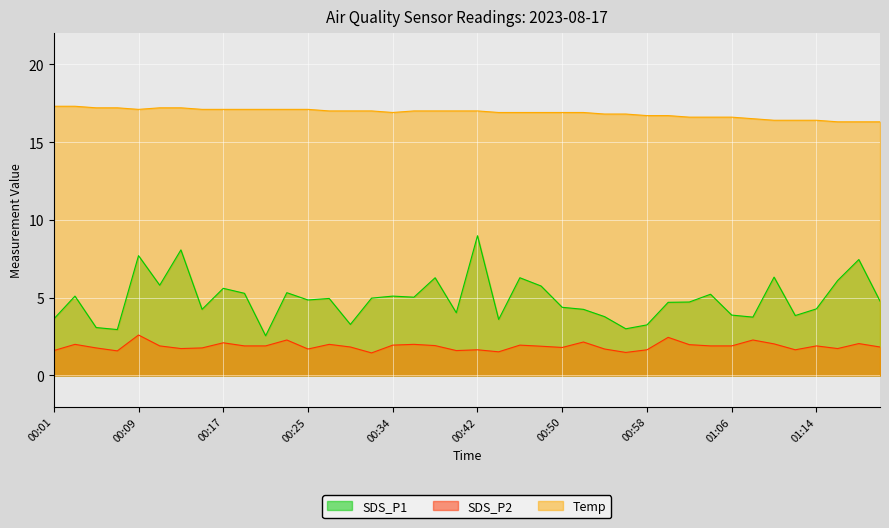

What is the greatest value displayed?

17.3